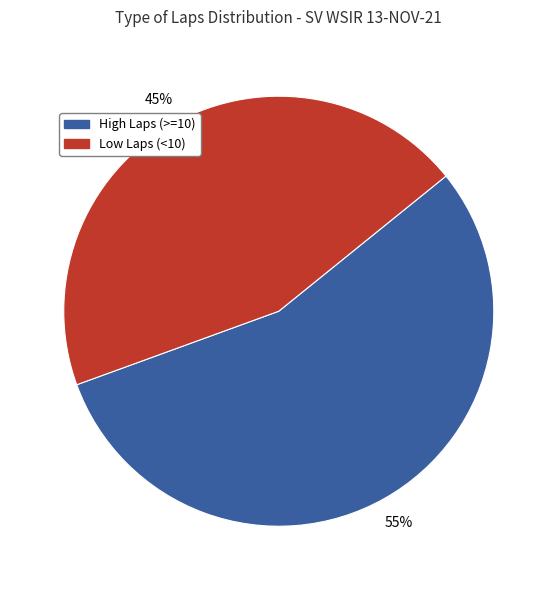

To the nearest percent, what is the average slice percentage?

50%